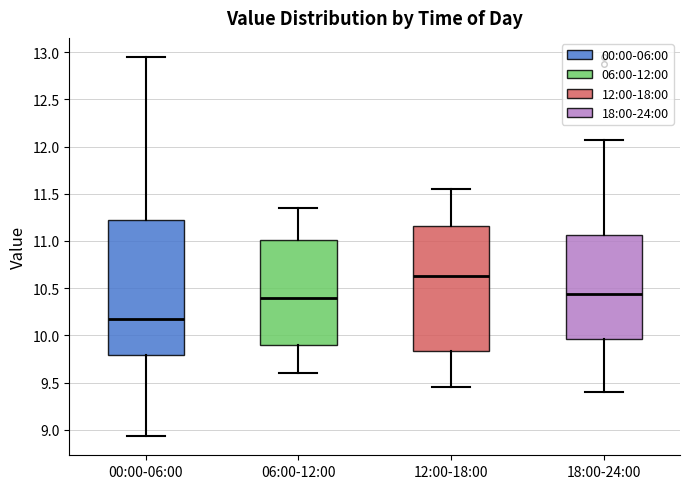

Where does the upper whisker of the box for 06:00-12:00 end on the y-axis? The values are not printed on the chart, so give them approximately, as read against the axis.

11.35